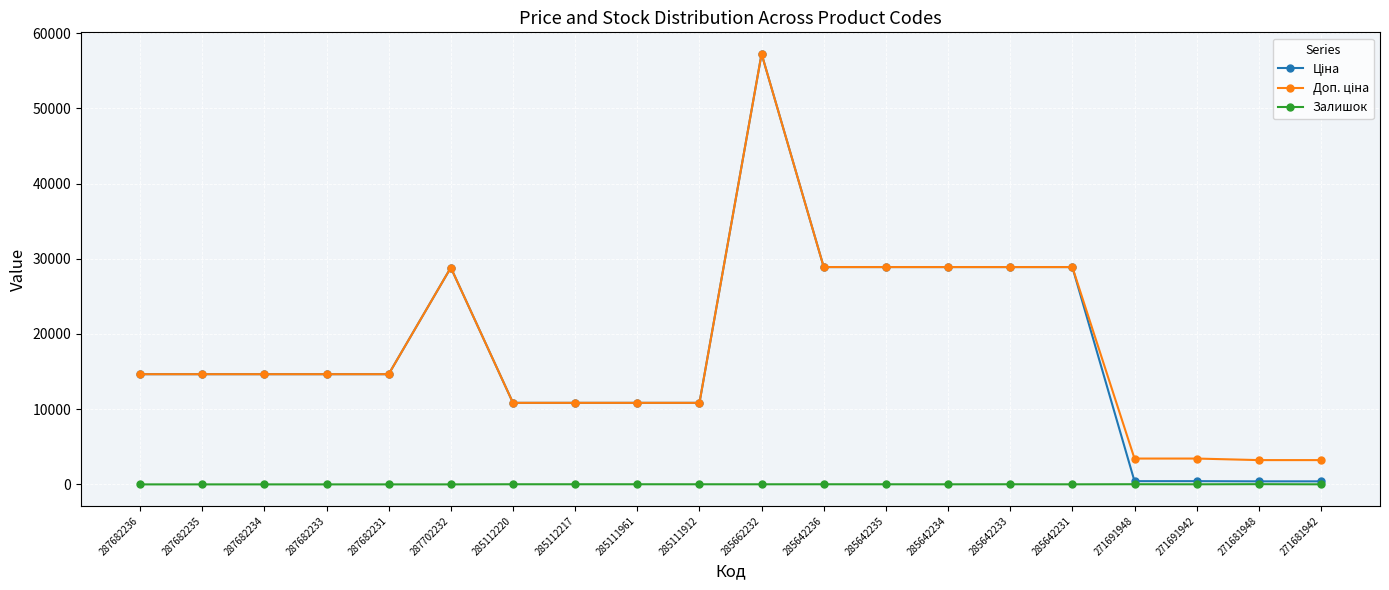

At which category is the sum across all series the highest?

285662232